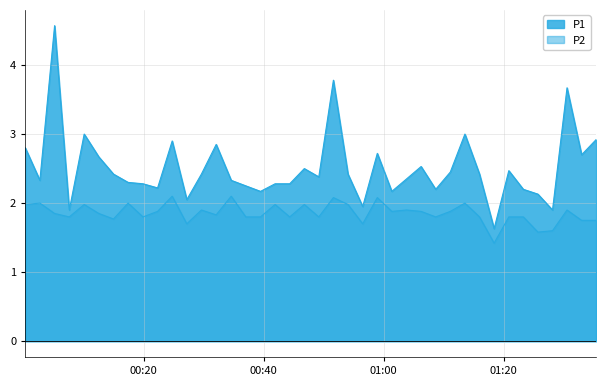

How many categories are shown in the chart?

40